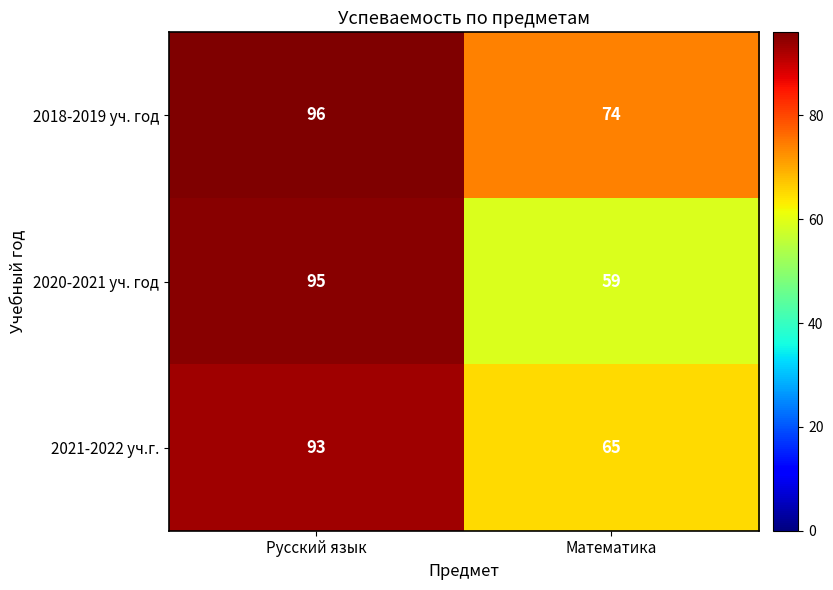

List the series in order of their peak value, lowest first.

2021-2022 уч.г., 2020-2021 уч. год, 2018-2019 уч. год